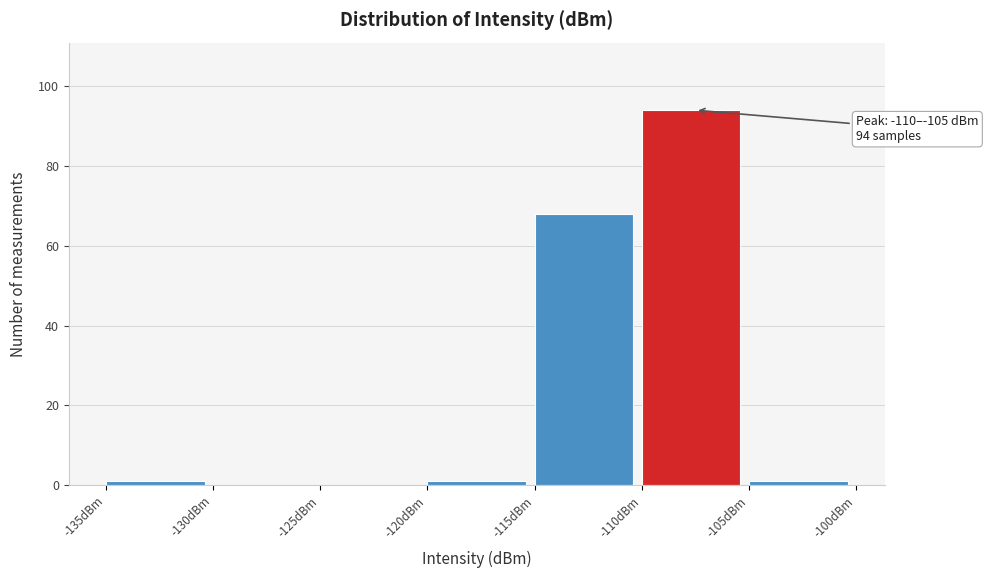

Which range on the x-axis has the tallest bar?

-110 to -105